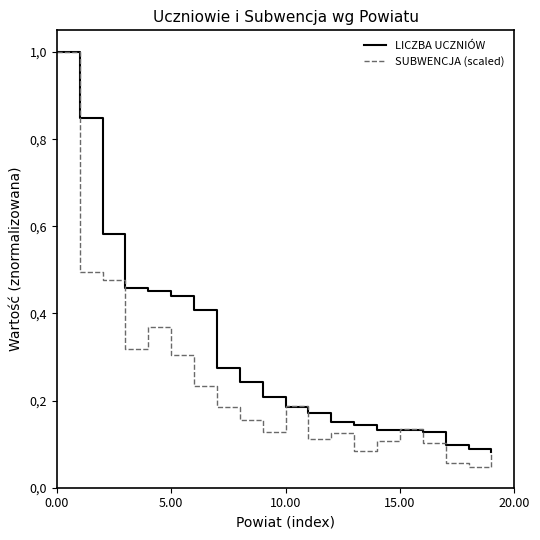

Does the chart display data point markers on the line(s)?

No